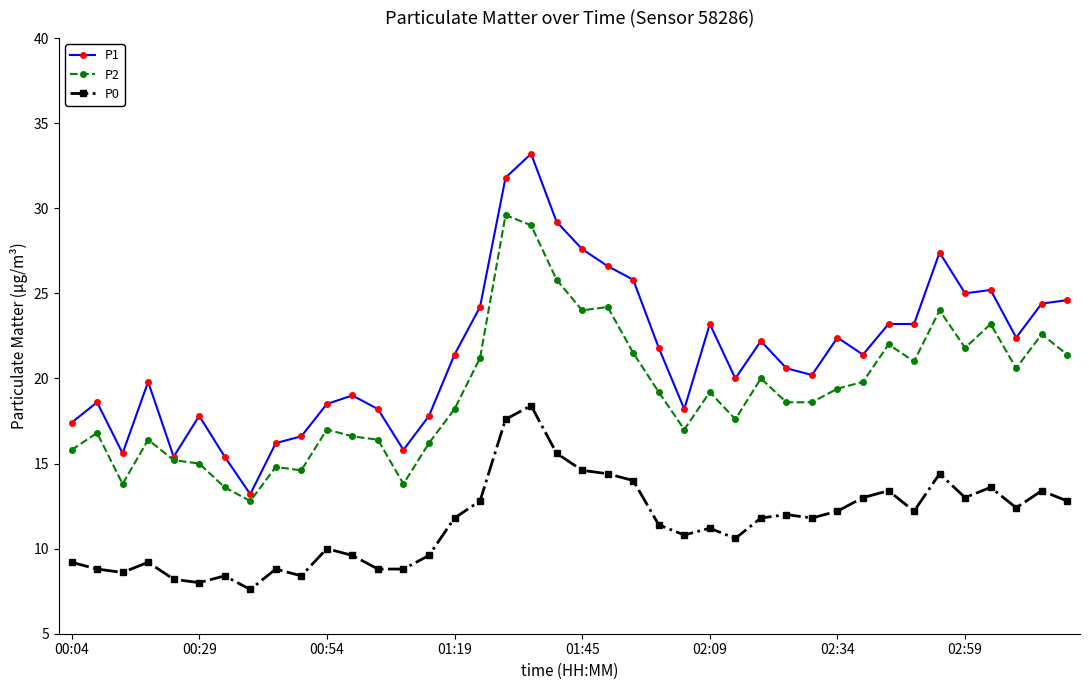

True or false: P0 has more than 1 interior local peaks.

True